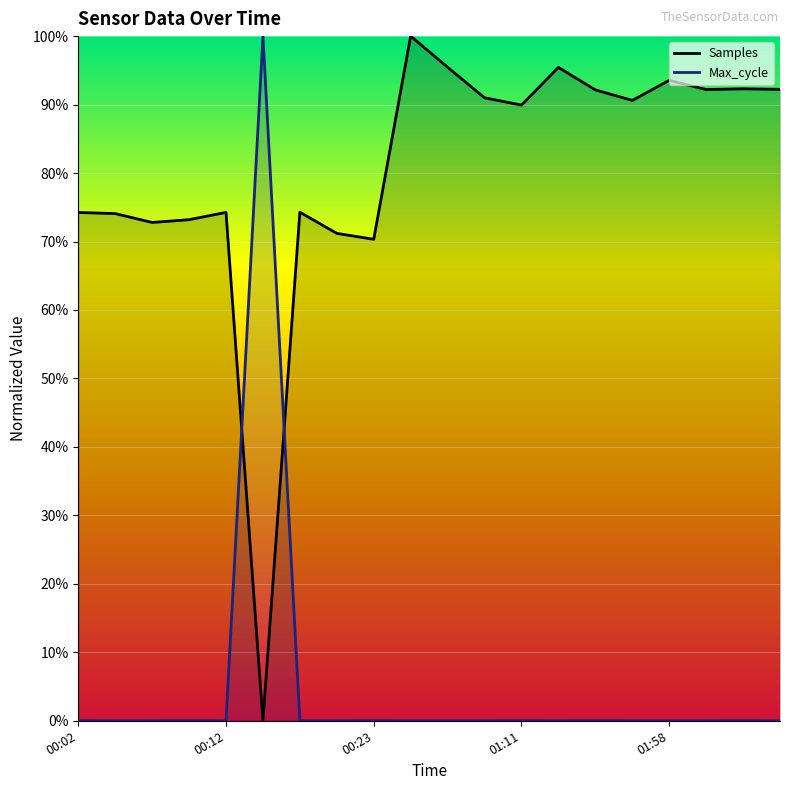

Which series ends up on top after the final intersection of Max_cycle and Samples?

Samples